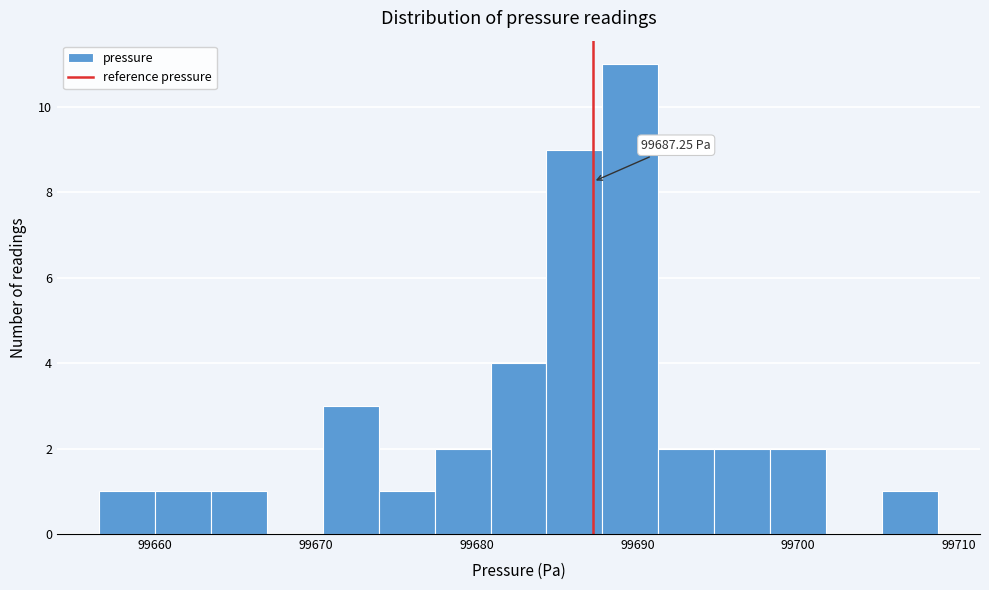

Around what value on the x-axis is the tallest bar? Give the approximate position of its centre, as read against the axis.

99690